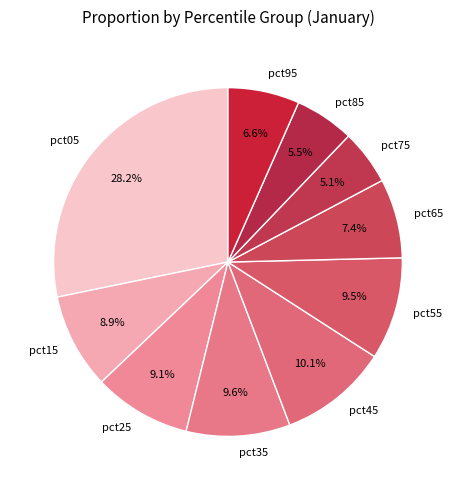

Which slice is the largest?

pct05